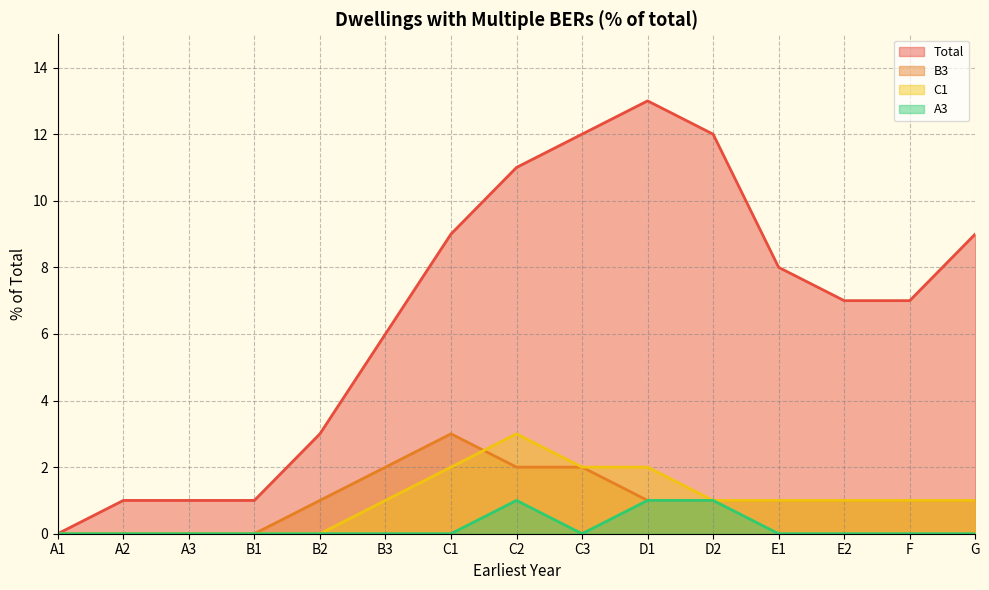

What is the difference between the highest and lowest values at E1?

8